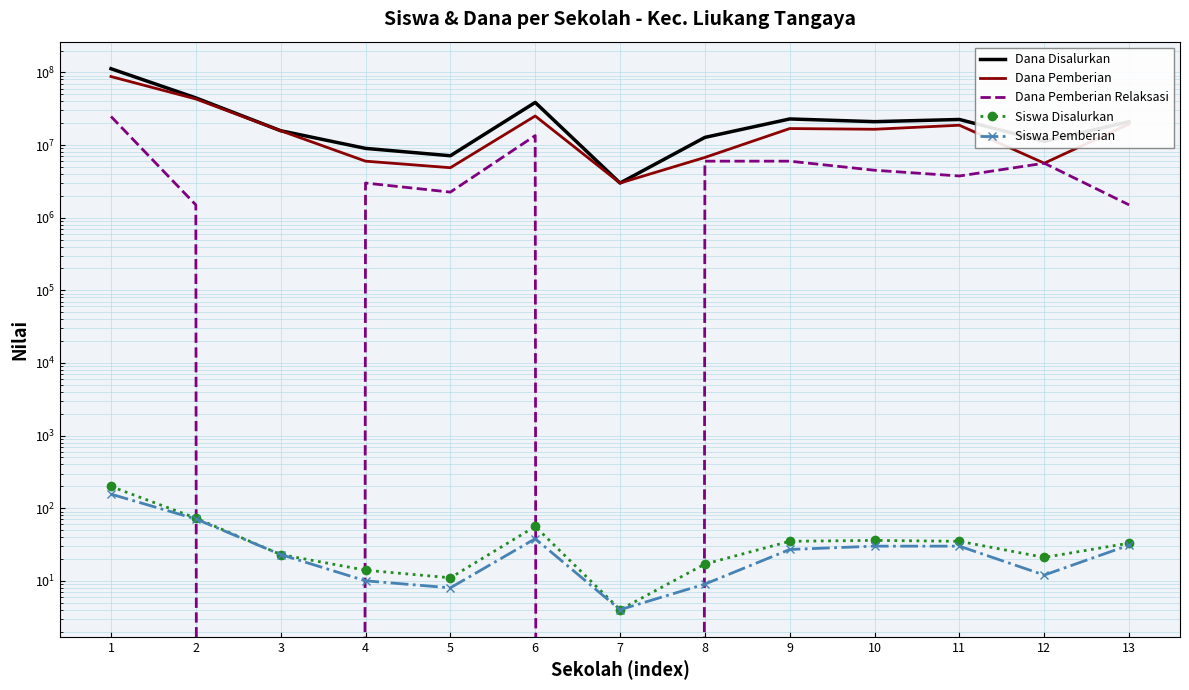

What is the approximate value of Siswa Pemberian at 8, to the nearest 10?

10